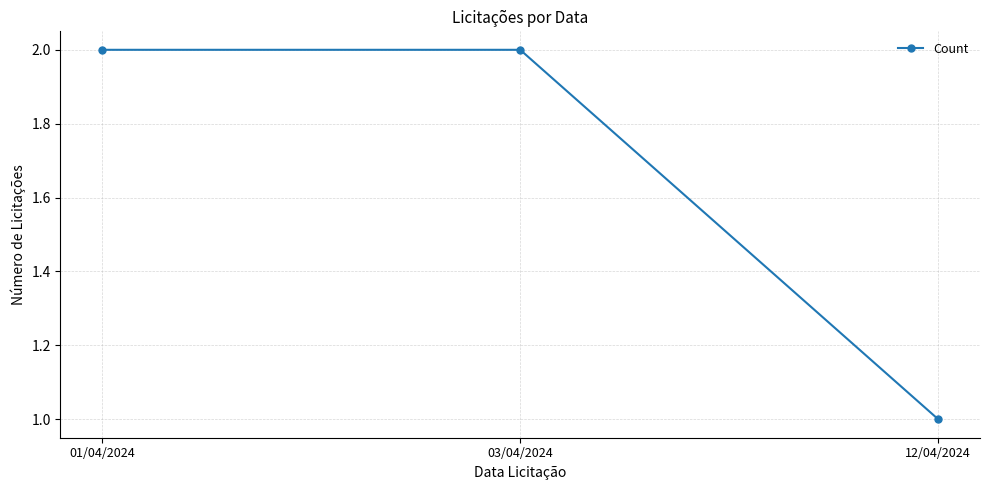

Reading left to right, extract all data points from this chart.

2	2	1